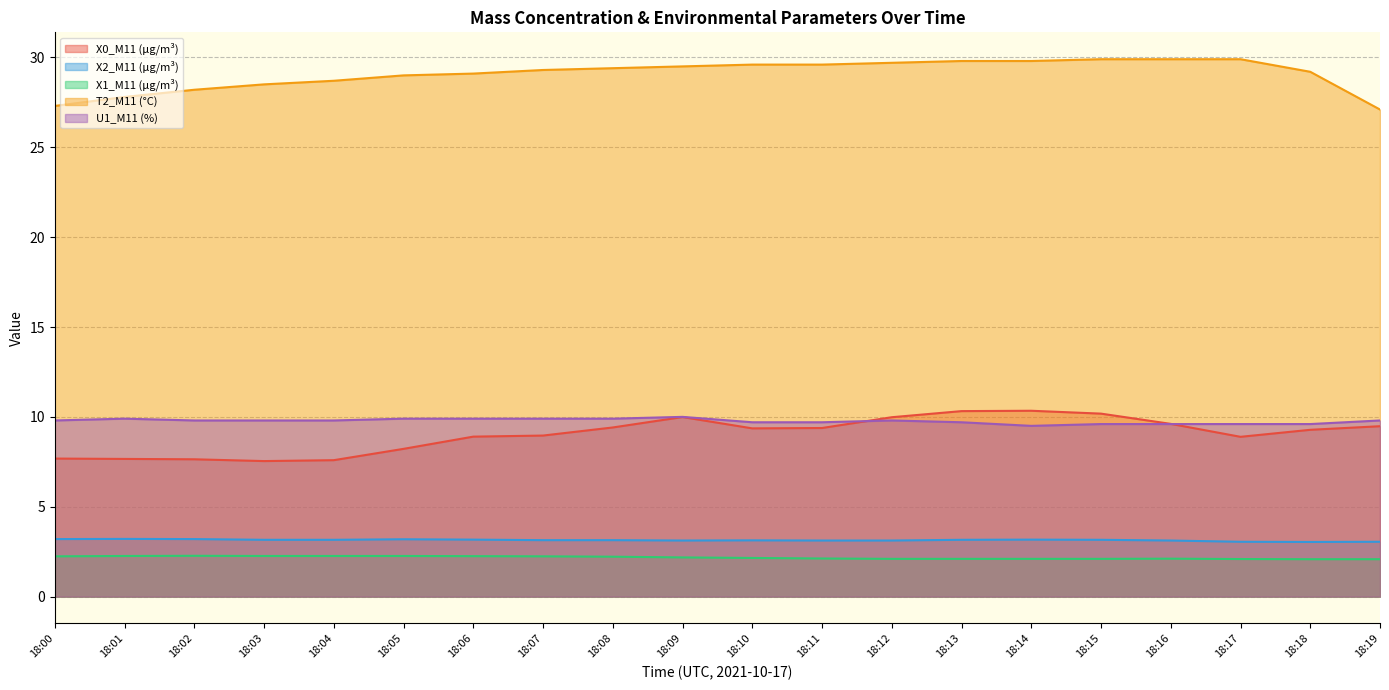

At which label is X0_M11 (μg/m³) closest to 8?

18:05